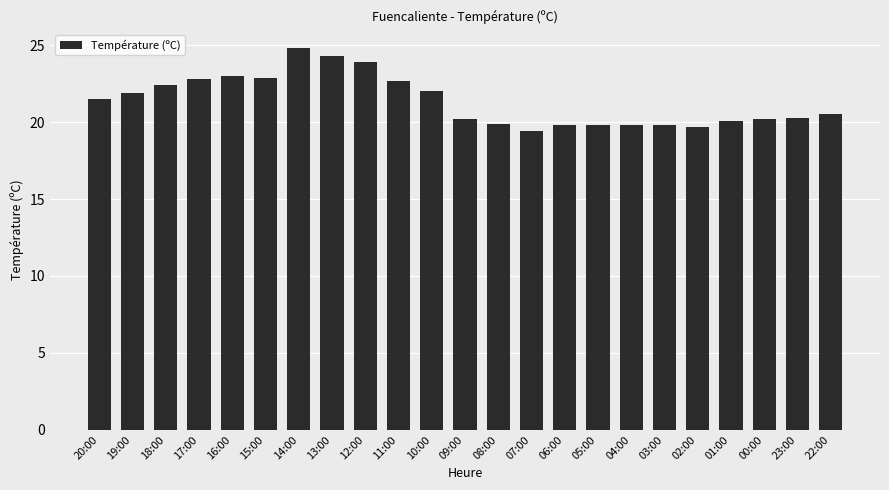

Is it true that the value at 04:00 is 19.8?

True